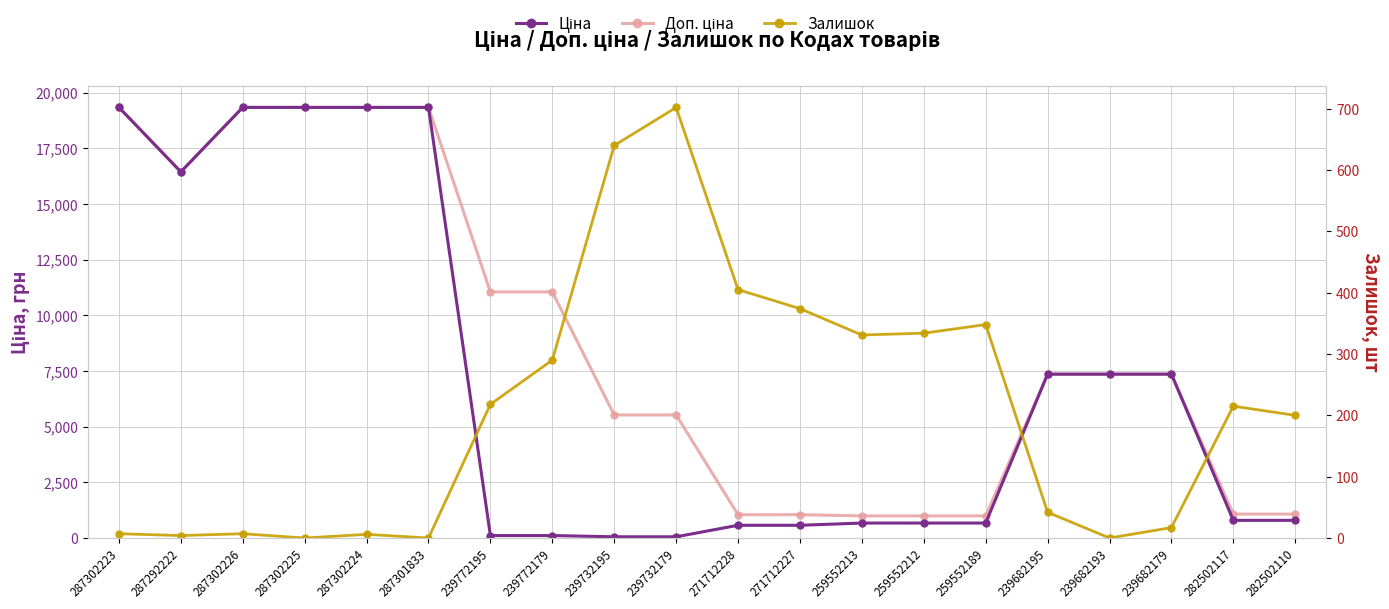

Reading left to right, transcribe all the data shown in this chart.

Ціна: 19343.1	16448.2	19343.1	19343.1	19343.1	19343.1	110.5	110.5	55.3	55.3	571.6	571.6	672.1	672.1	672.1	7360.2	7360.2	7360.2	793.0	793.0
Доп. ціна: 19343.1	16448.2	19343.1	19343.1	19343.1	19343.1	11055.0	11055.0	5528.0	5528.0	1048.0	1048.0	992.7	992.7	992.7	7360.2	7360.2	7360.2	1074.6	1074.6
Залишок: 7.0	4.0	7.0	0.0	6.0	0.0	218.0	290.0	640.0	702.0	405.0	374.0	331.0	334.0	348.0	42.0	0.0	17.0	215.0	200.0